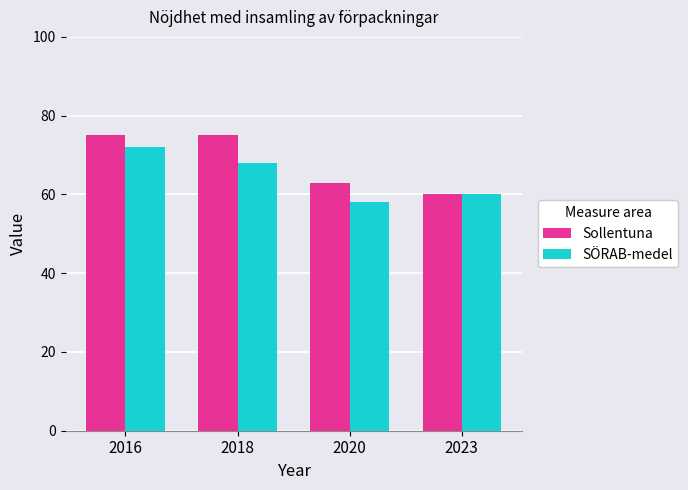

At how many categories does at least one series exceed 65?

2